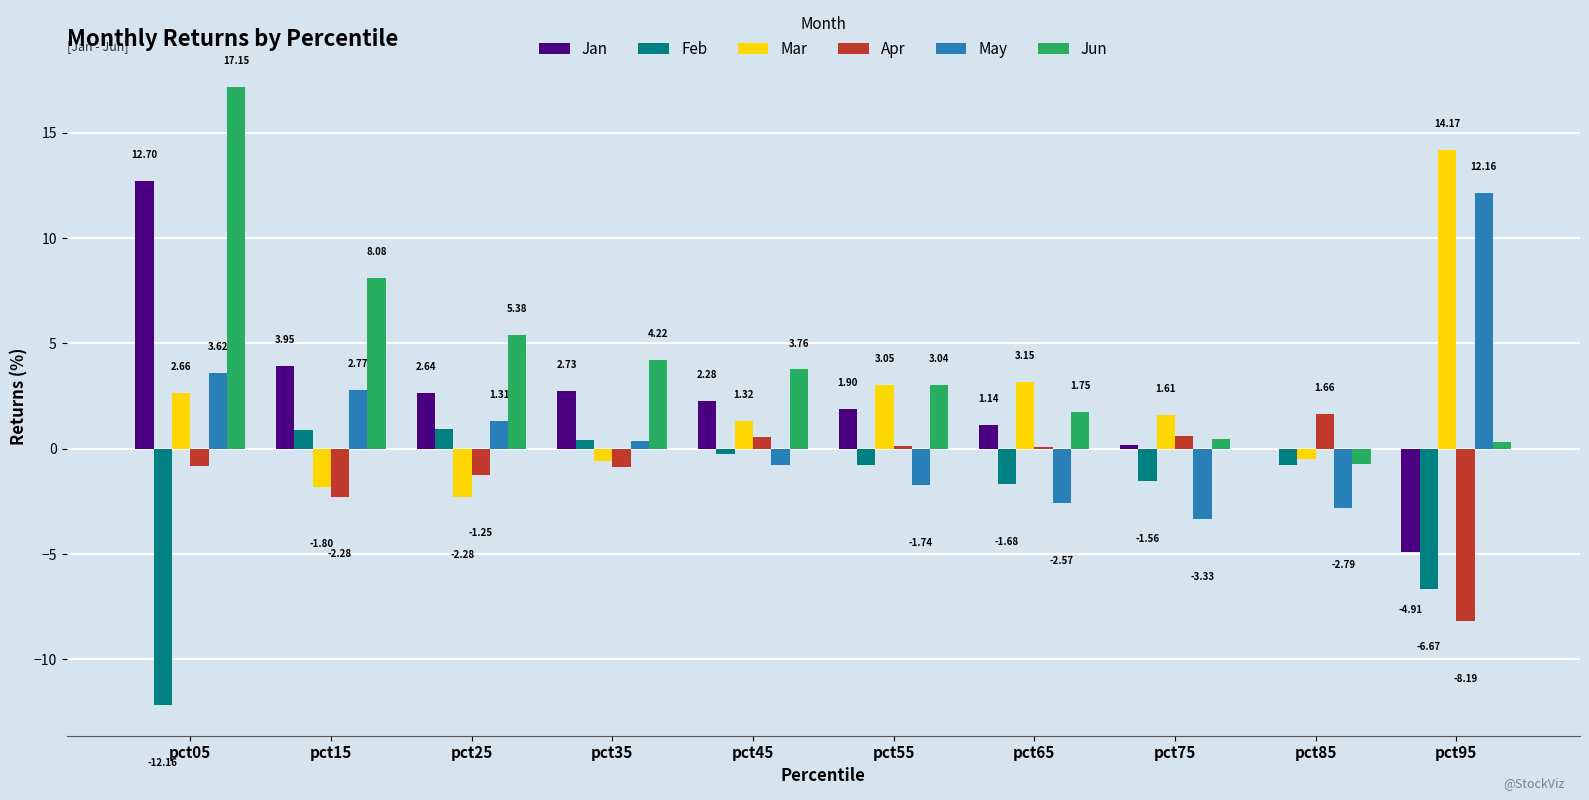

Are the bars horizontal?

No